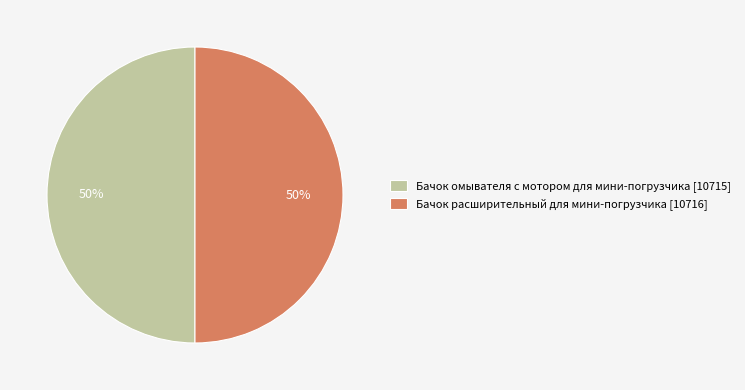

Is the sum of Бачок омывателя с мотором для мини-погрузчика [10715] and Бачок расширительный для мини-погрузчика [10716] greater than half?

Yes